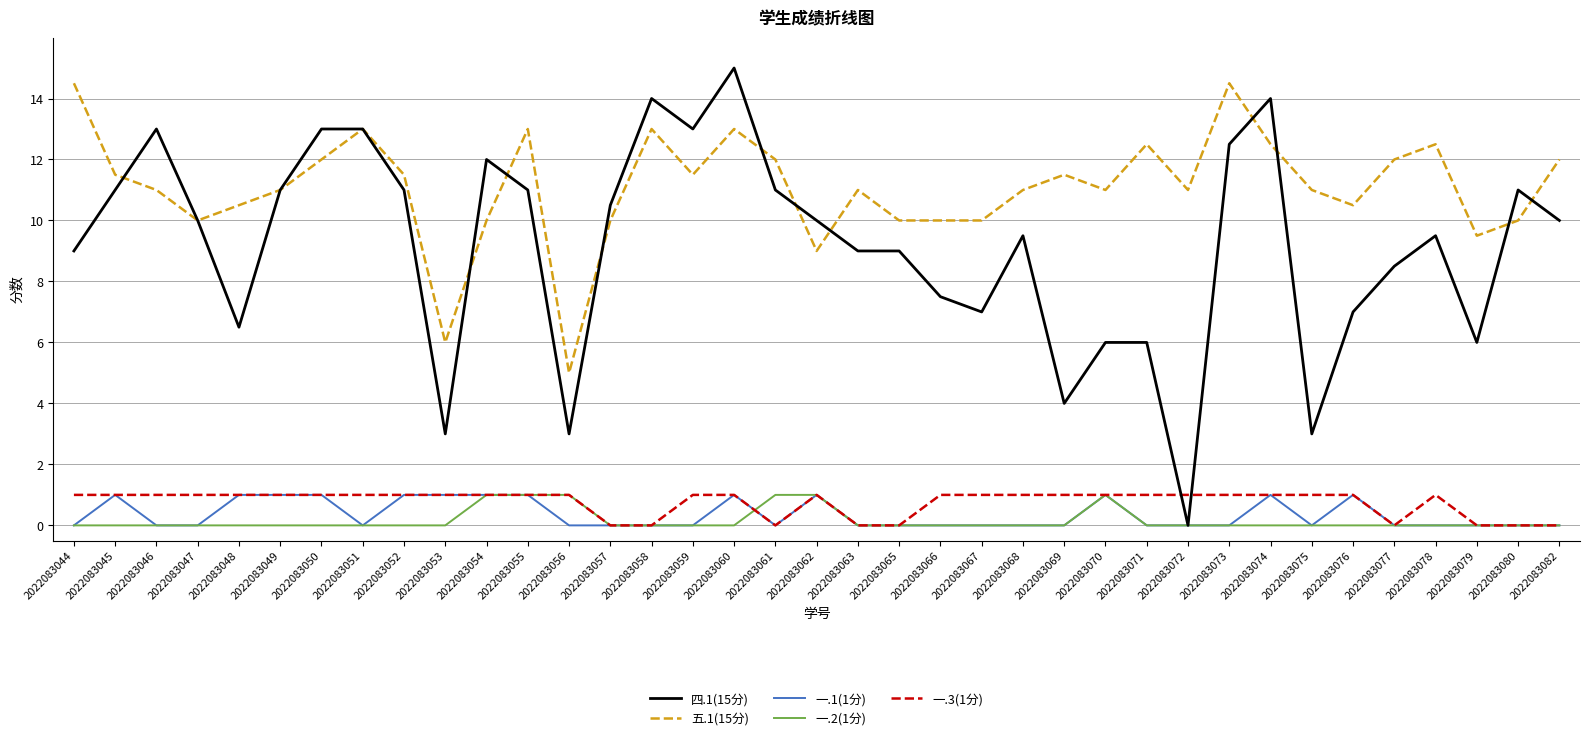

What is the spread (max minus min) of values at 2022083078?

12.5